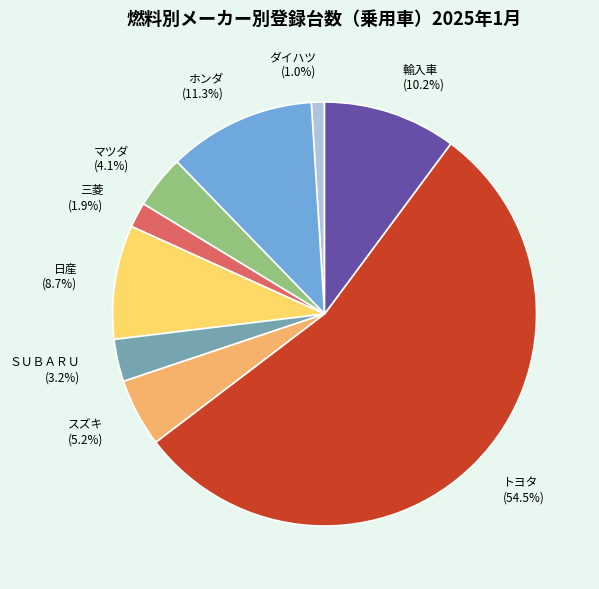

To the nearest percent, what is the average slice percentage?

11%